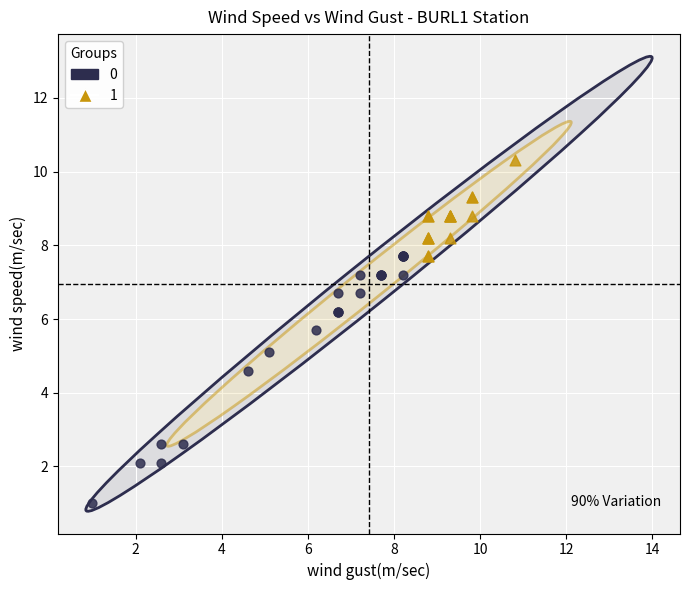

What are all the series names shown in the legend?

0, 1